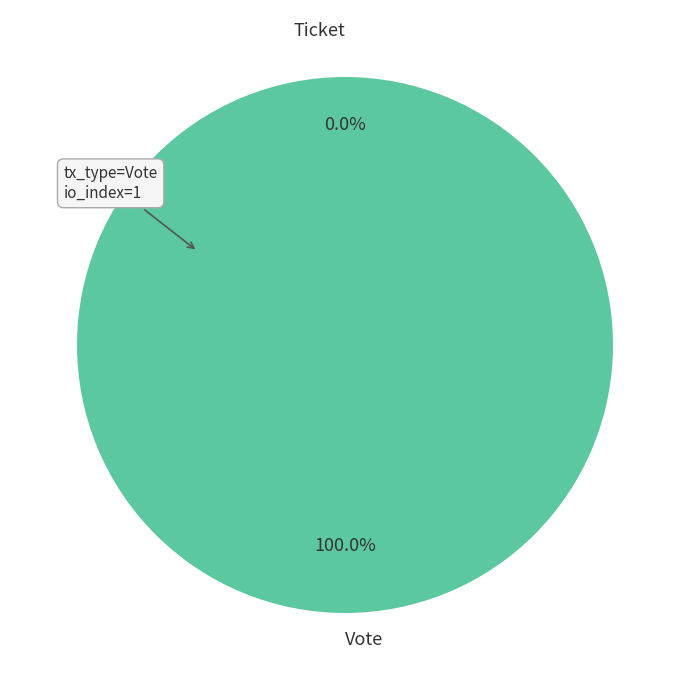

The Ticket slice represents 9% of the pie. True or false?

False